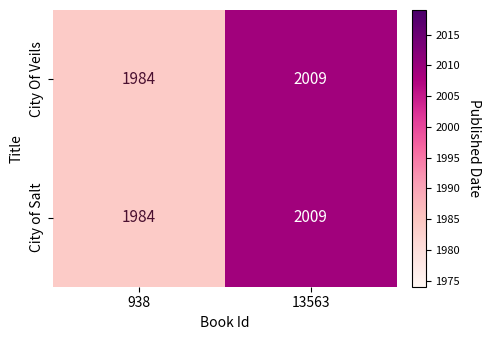

What is the sum of the City of Salt values at 13563 and 938?

3993